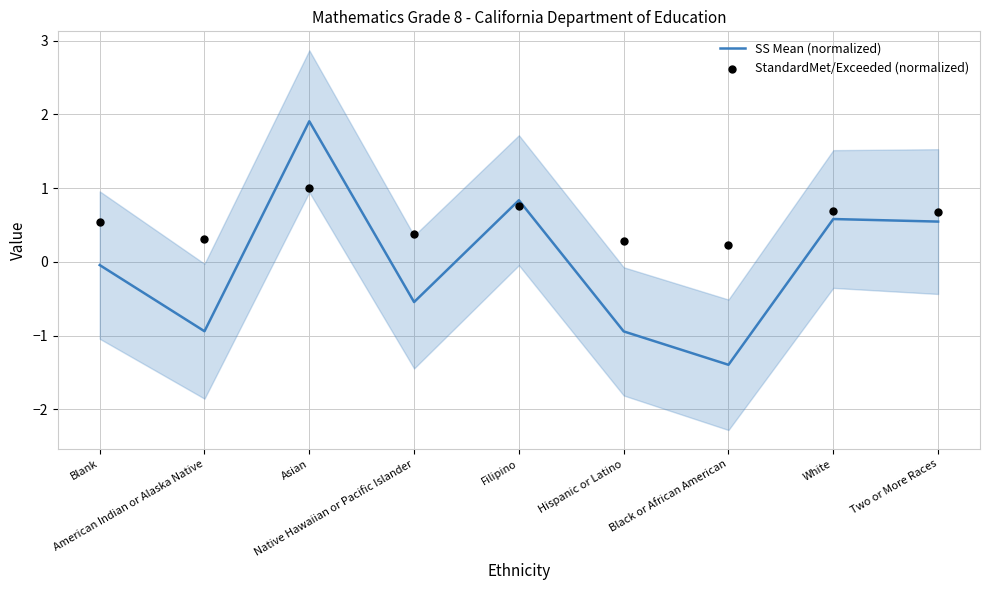

Which series contains the highest Y value?

SS Mean (normalized)